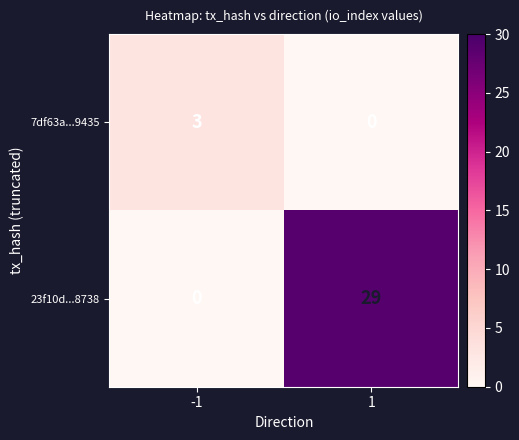

What is the total value across all series at 1?

29